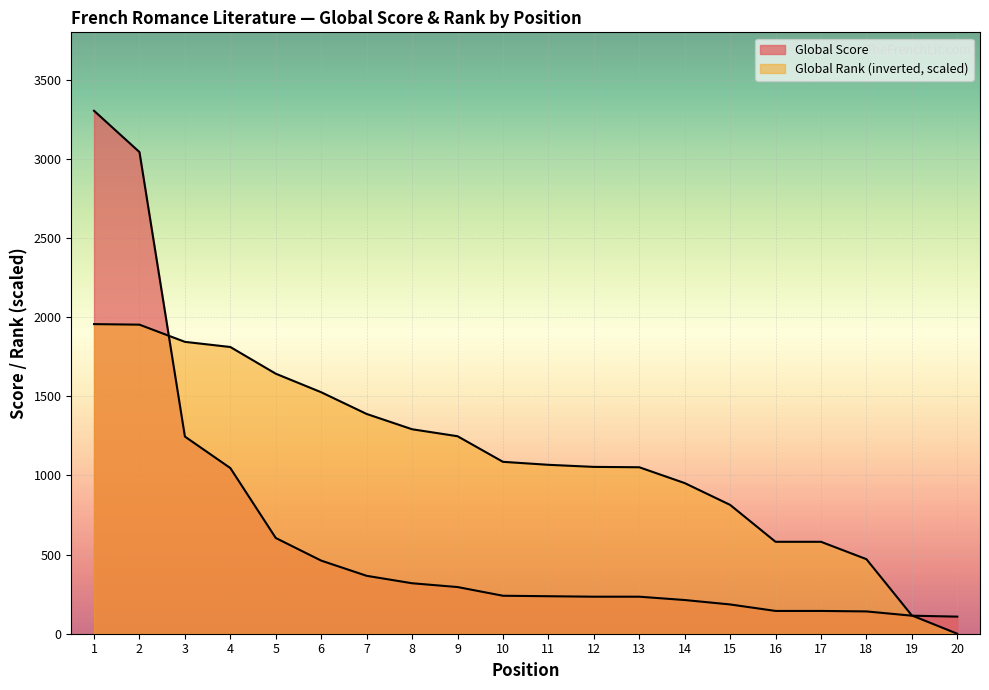

List the labels in order of Global Rank value, smallest first.

20, 19, 18, 16, 17, 15, 14, 13, 12, 11, 10, 9, 8, 7, 6, 5, 4, 3, 2, 1